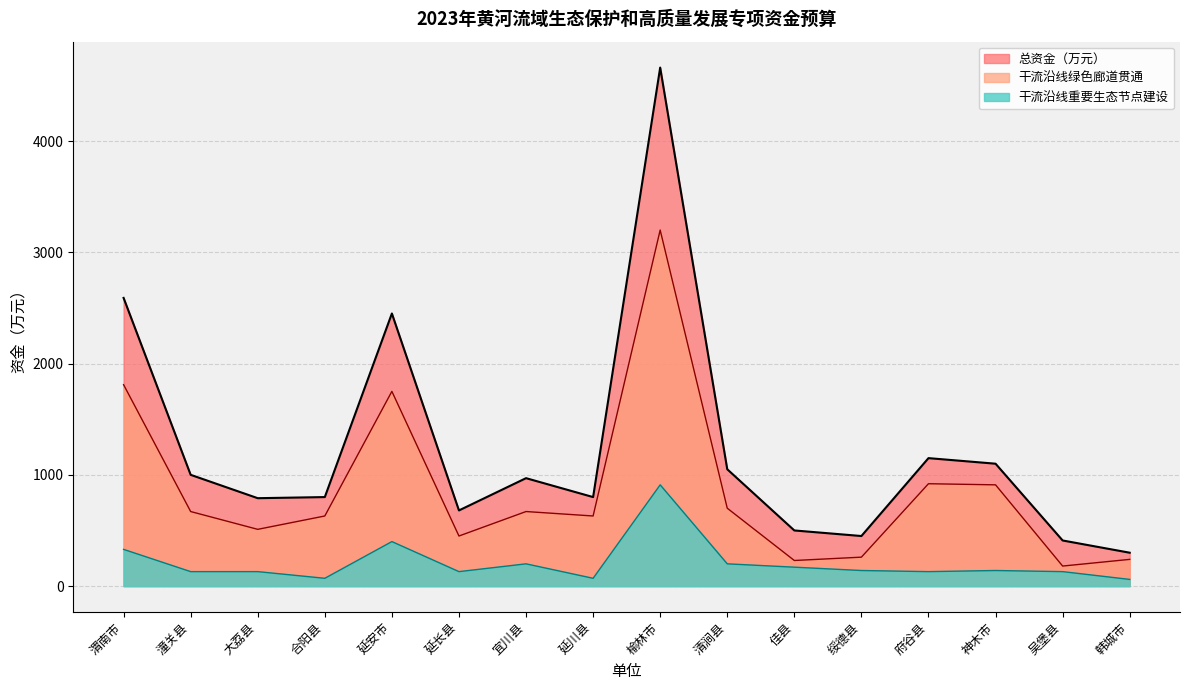

What is the value of the 干流沿线重要生态节点建设 point at the 8th from the left?

70